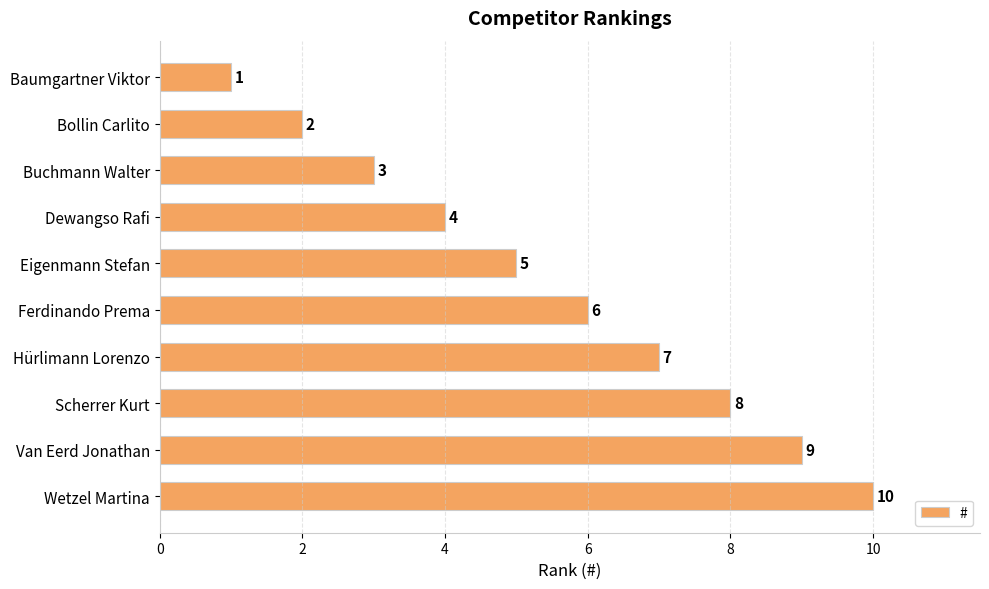

What is the smallest value displayed?

1